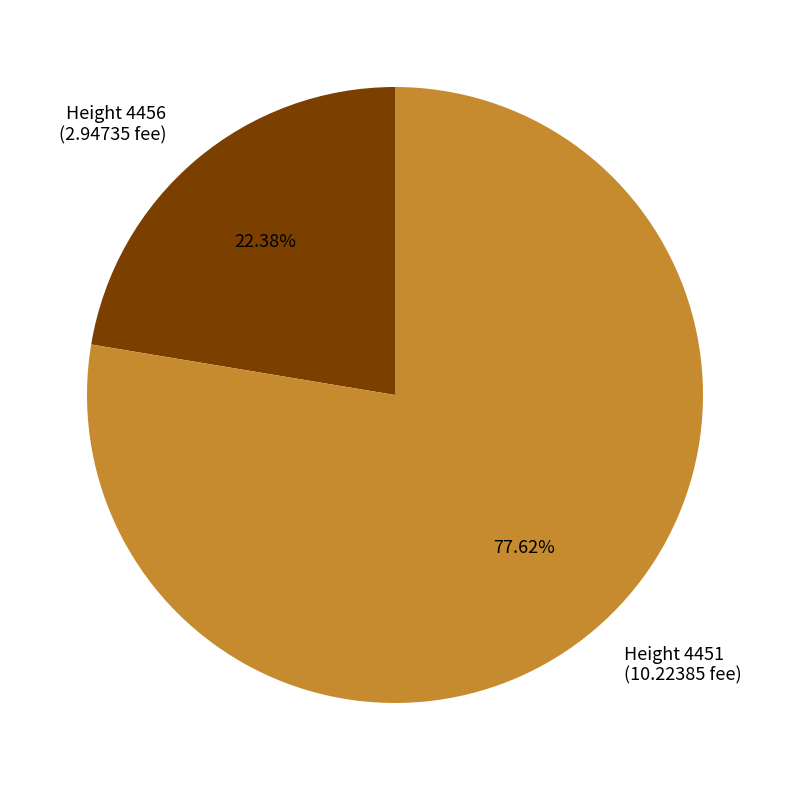

Does any single category account for the majority?

Yes